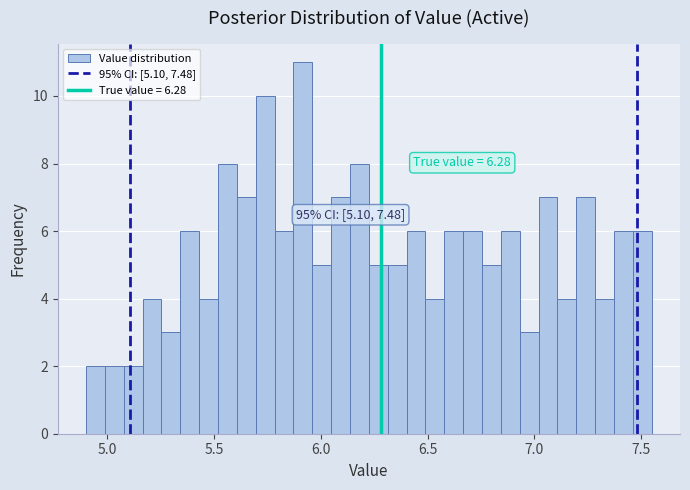

Around what value on the x-axis is the tallest bar? Give the approximate position of its centre, as read against the axis.

5.90